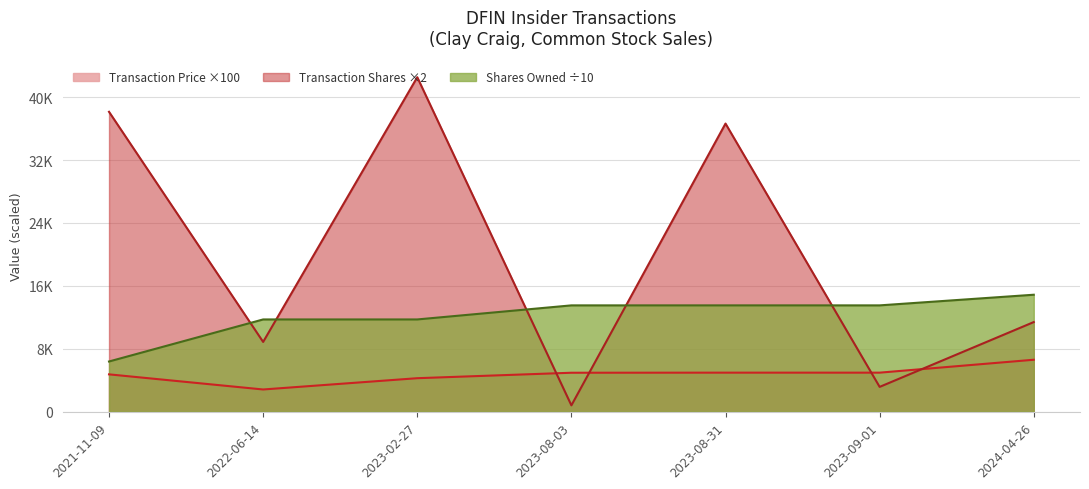

True or false: Transaction Shares has more than 1 interior local peaks.

True